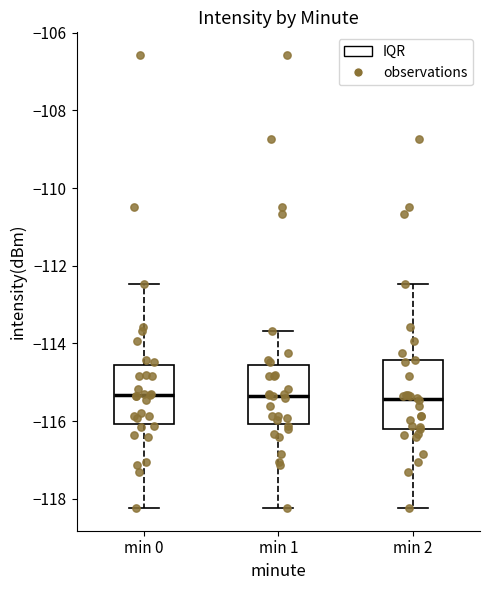

Reading left to right, read every box against the y-axis: the position of its median line, the range the box covers, and the ends of its whiskers. The values are not printed on the chart, so give them approximately, as read against the axis.

min 0: median -115.4, box -116.0 to -114.6, whiskers -118.2 to -112.4
min 1: median -115.4, box -116.0 to -114.6, whiskers -118.2 to -113.6
min 2: median -115.4, box -116.2 to -114.4, whiskers -118.2 to -112.4